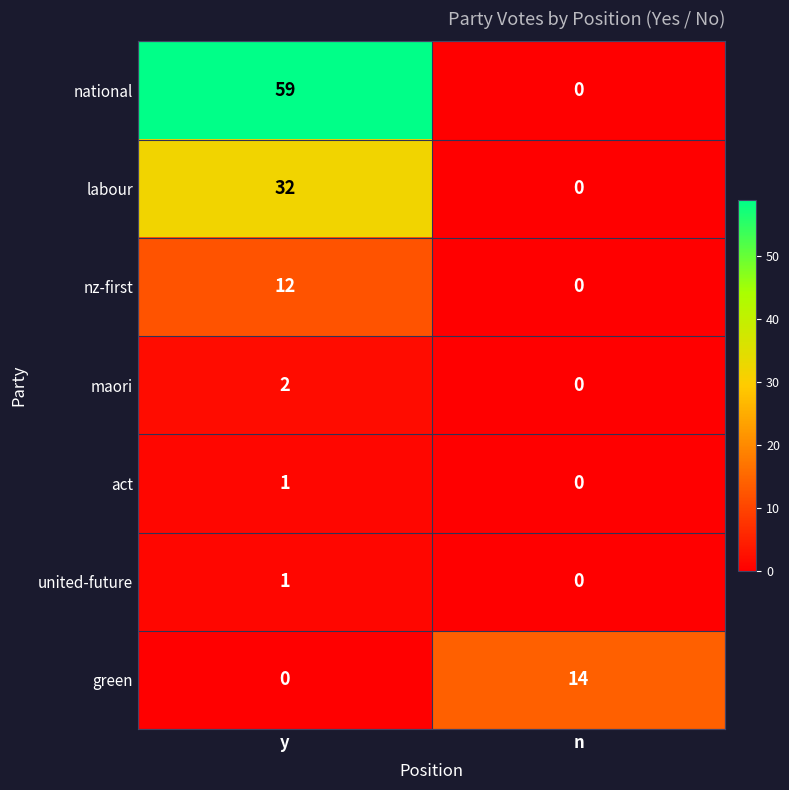

At which category is the sum across all series the highest?

y